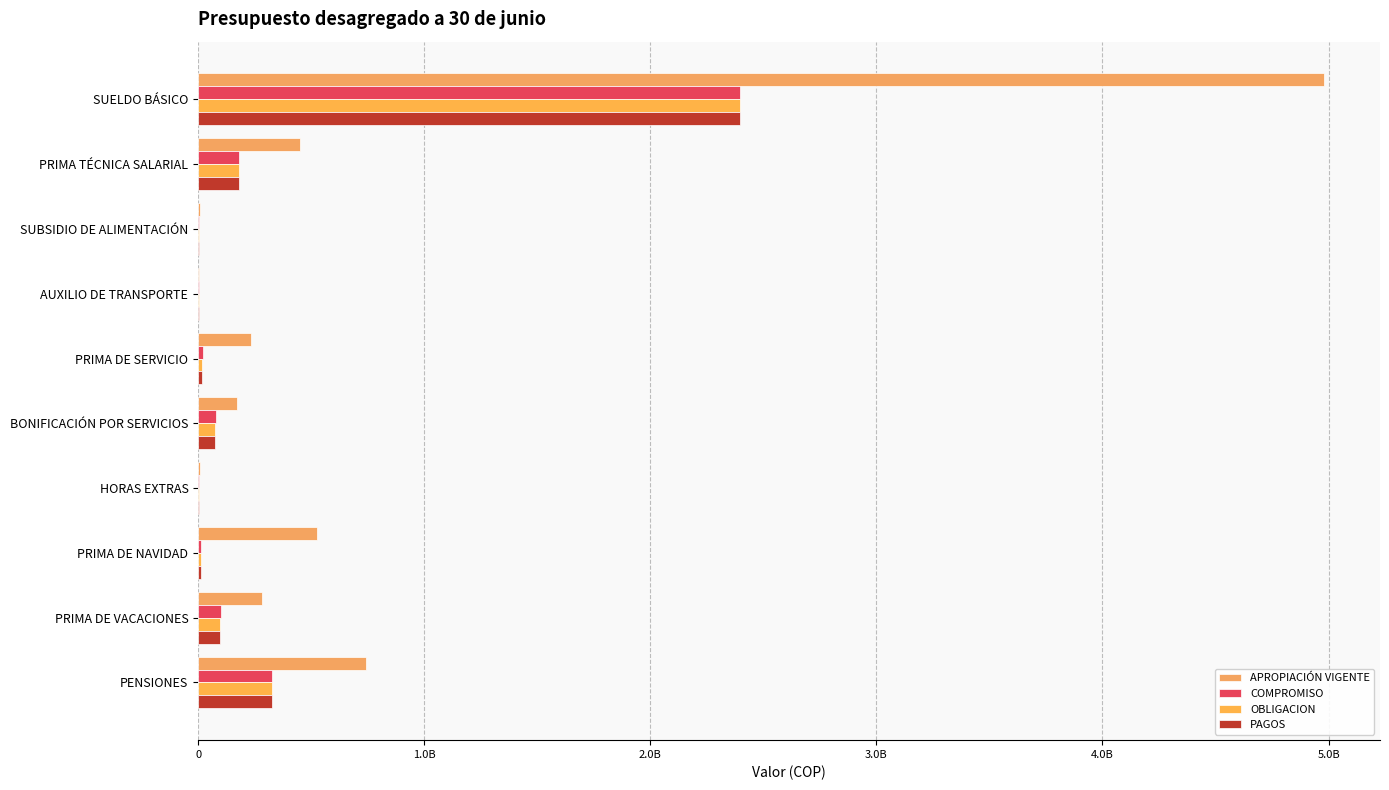

How many groups of bars are there?

10